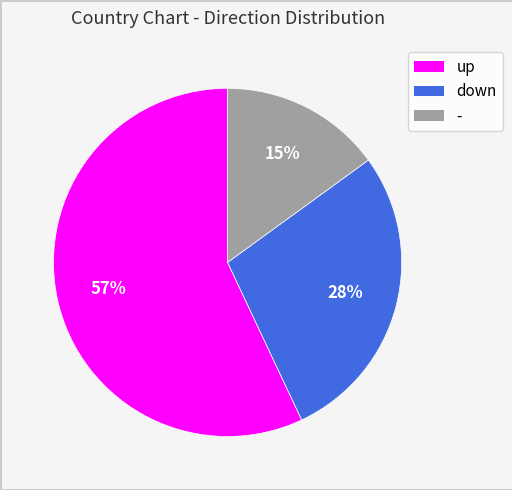

True or false: down accounts for 36% of the total.

False